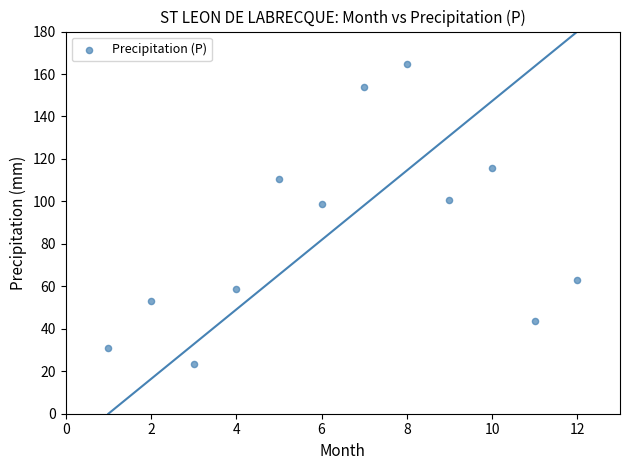

What is the range of X values (max minus min)?

11.0